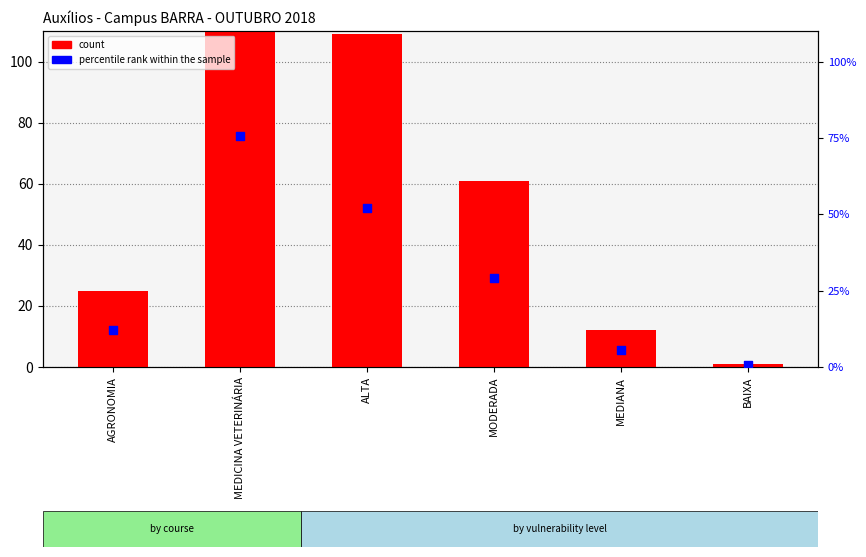

Which series reaches the maximum Y coordinate?

count